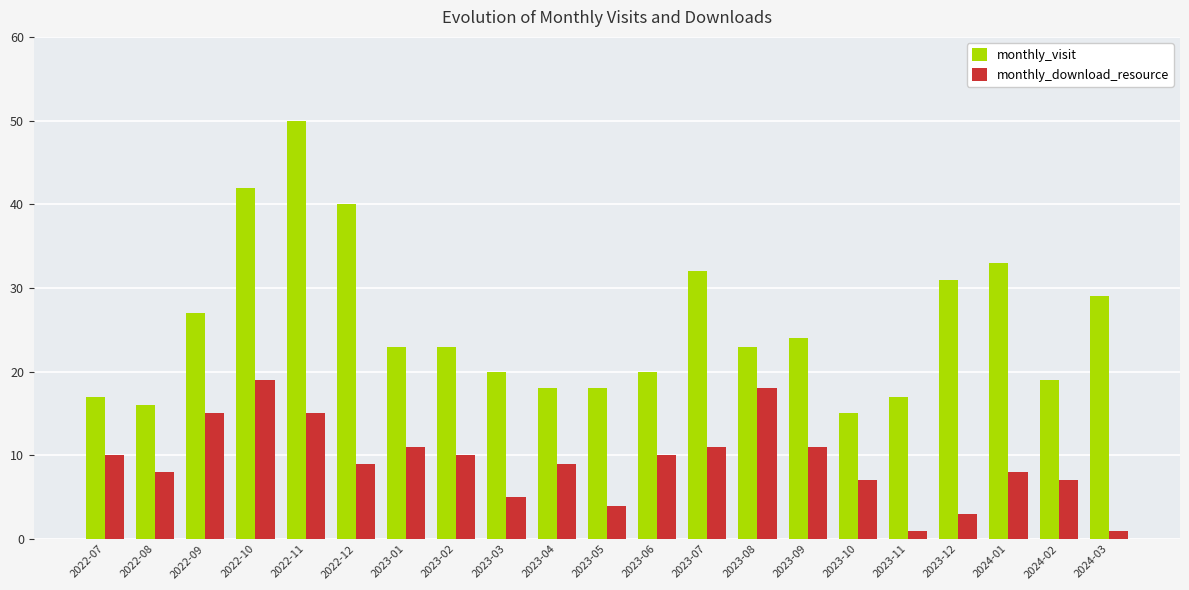

What is the minimum value for monthly_visit?

15